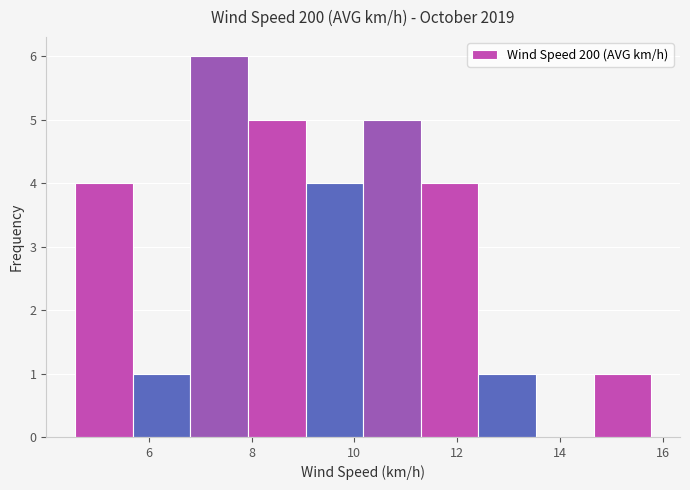

What is the height of the bar covering 10.2 to 11.2 on the x-axis? Neither the bar edges nor the heights are printed on the chart, so give them approximately, as read against the axes.

5